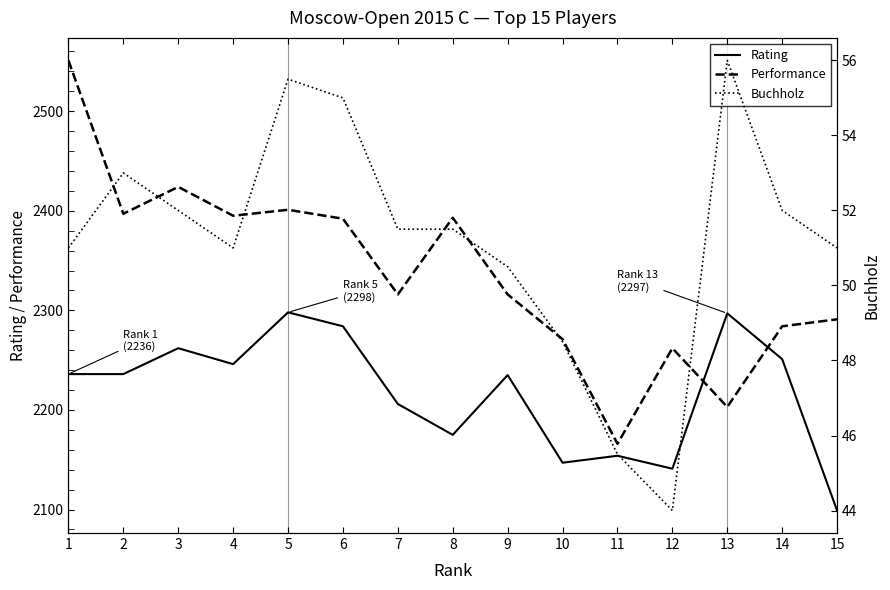

Does the chart have visible grid lines?

No